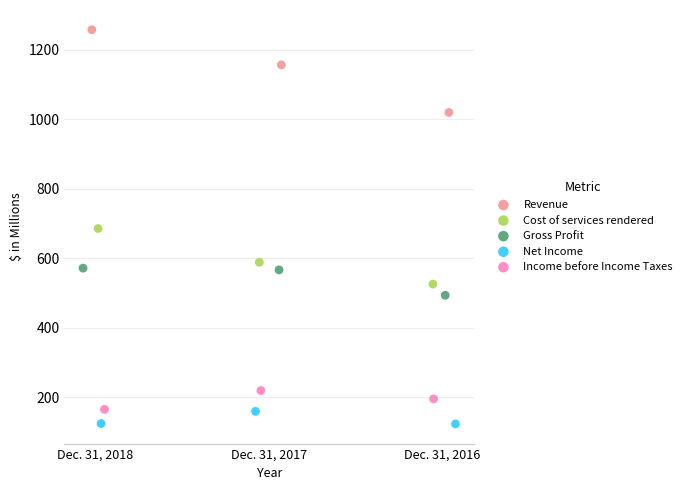

Which series has the widest spread of Y values?

Revenue